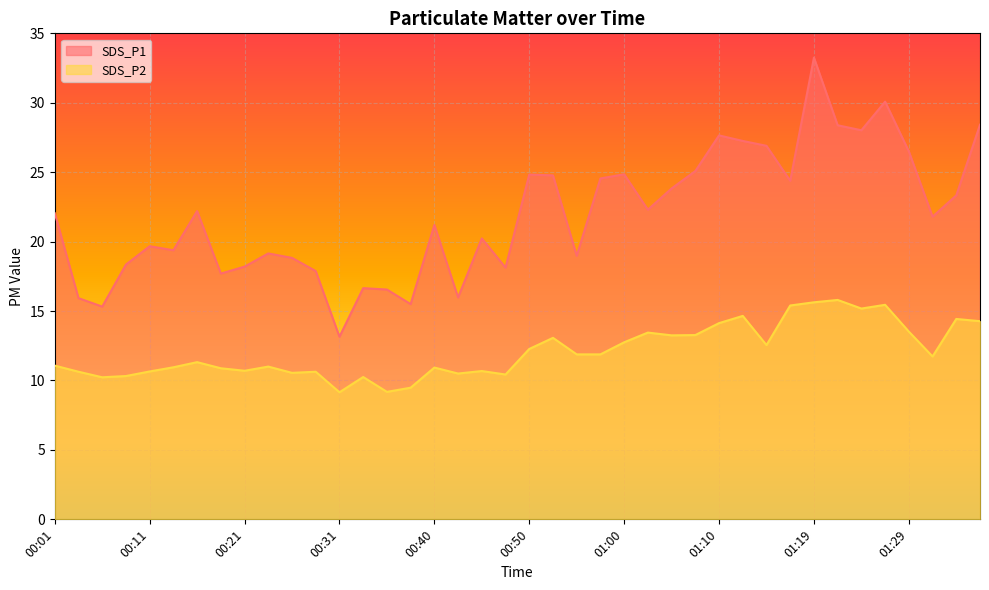

What is the total value across all series at 00:31?

22.3